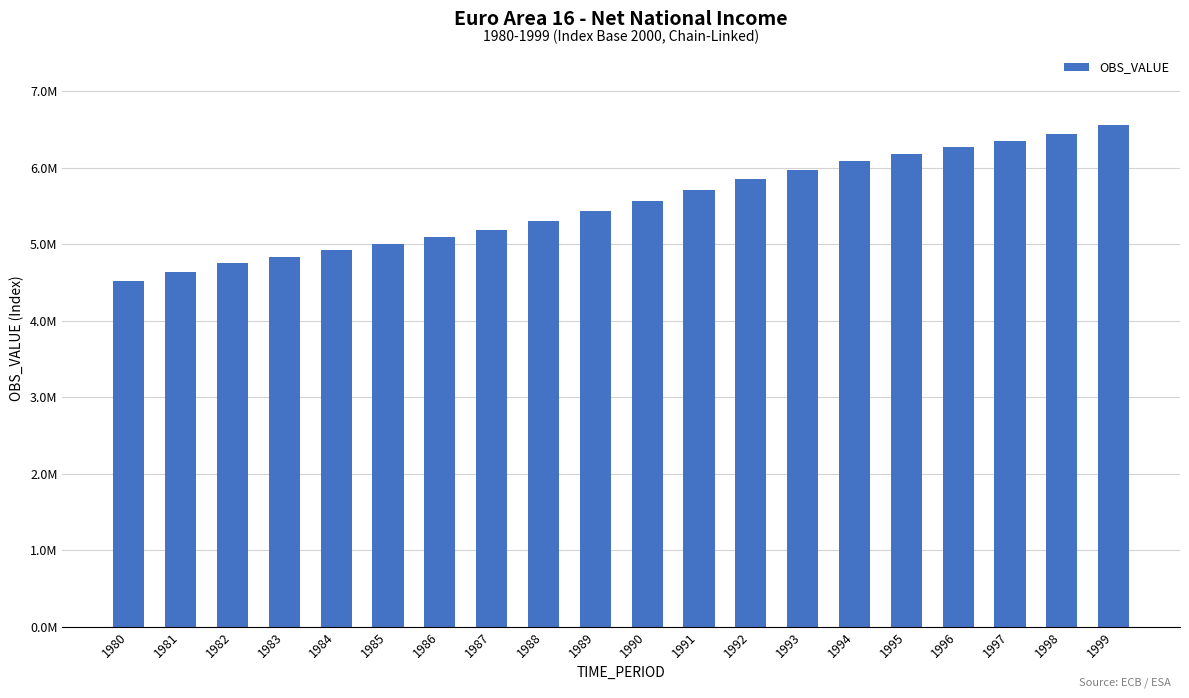

What is the approximate value at 1980?

4516357.9